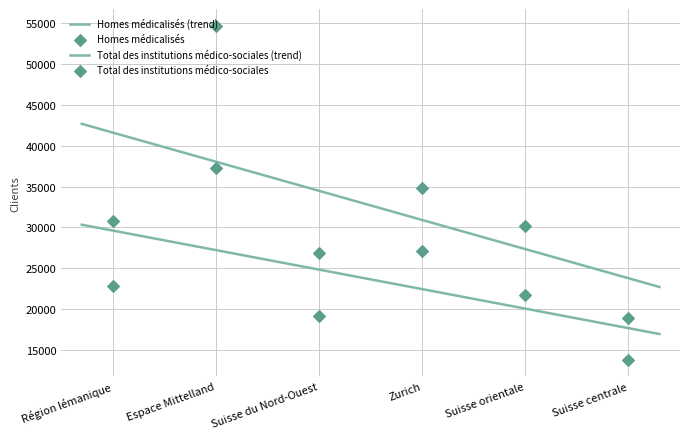

What are all the series names shown in the legend?

Homes médicalisés, Total des institutions médico-sociales